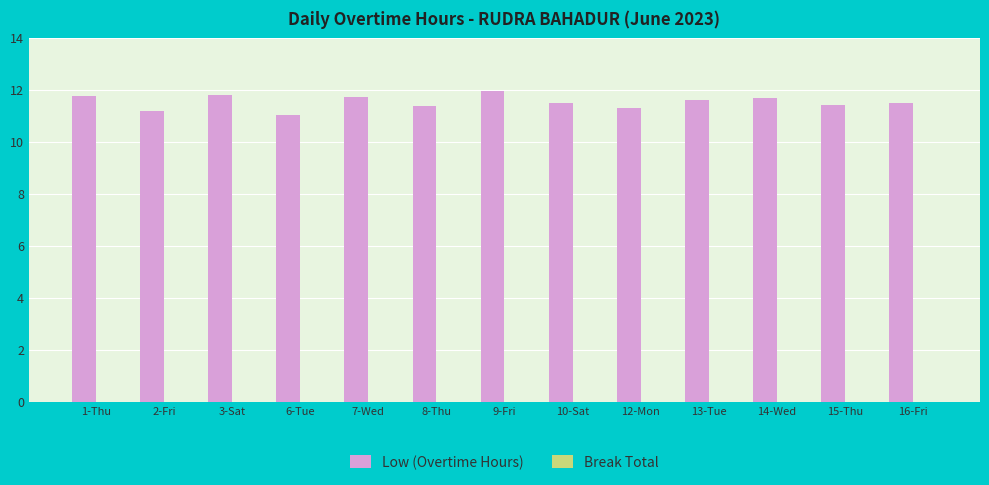

What is the label of the 10th bar from the left?

13-Tue